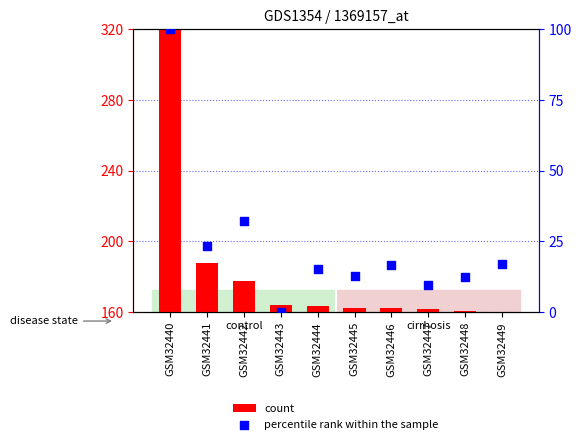

At how many categories does at least one series exceed 42?

1